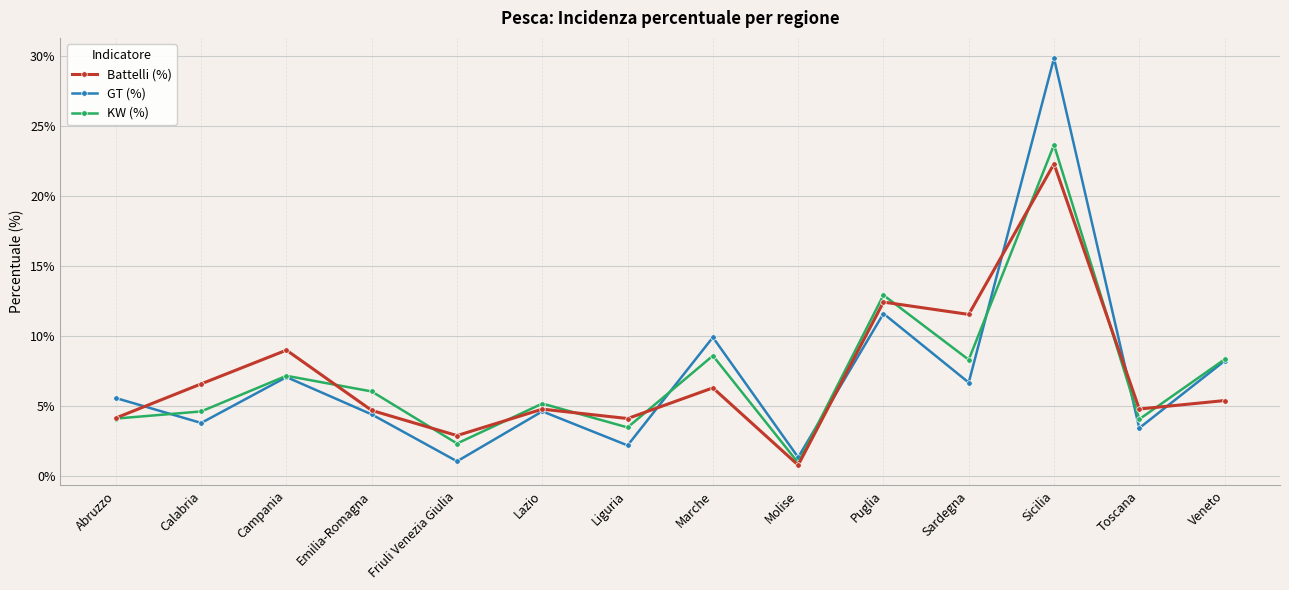

How many distinct data groups are displayed?

3